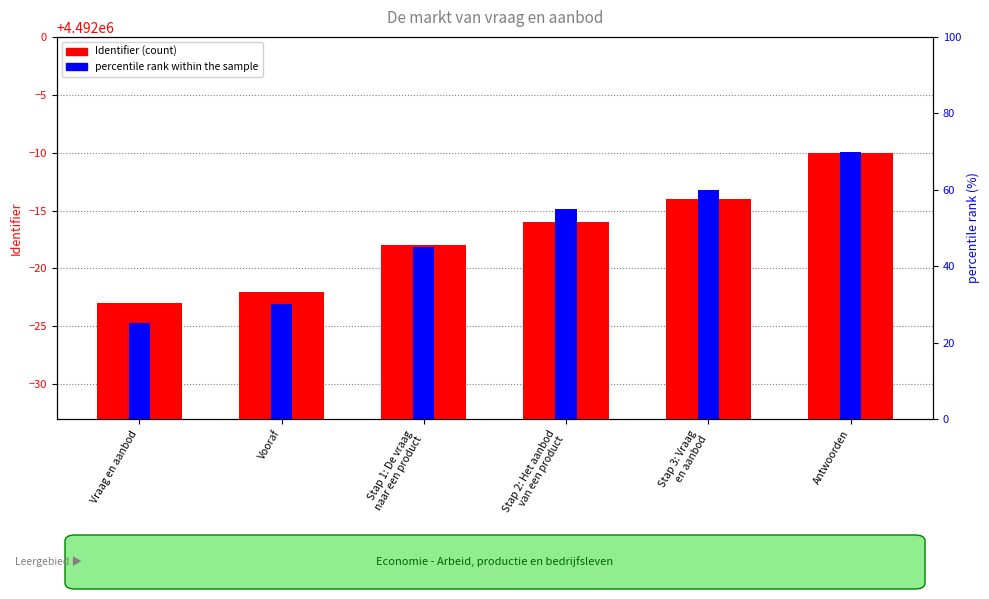

Where is Identifier (count) nearest to the value 4491983?

Stap 1: De vraag
naar een product